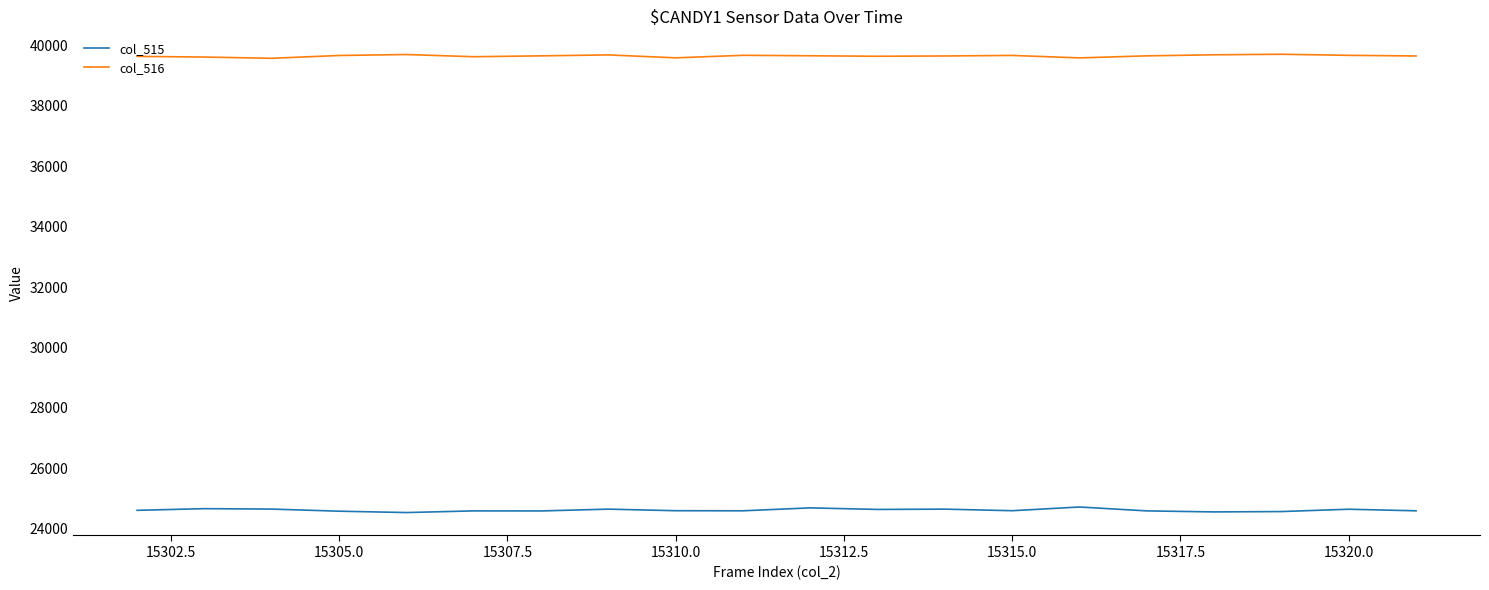

List the series in order of their overall mean, highest first.

col_516, col_515